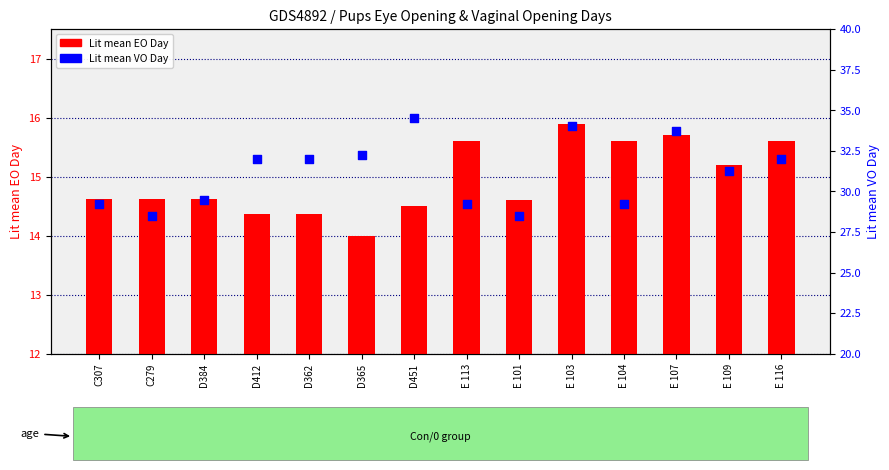

Which series reaches the maximum Y coordinate?

Lit mean VO Day